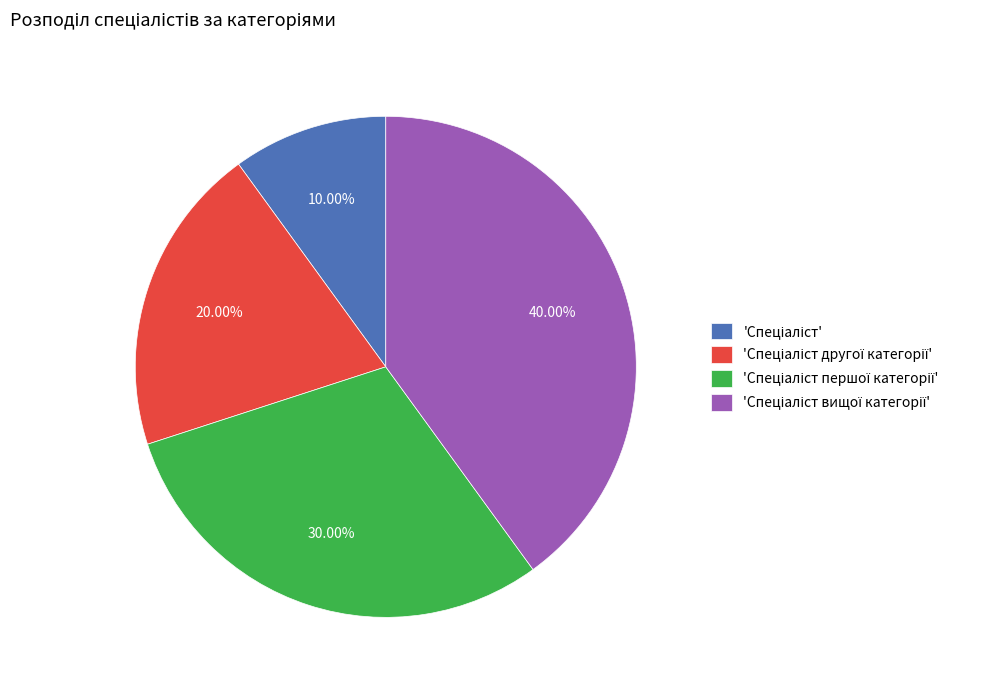

Is there a majority slice in this chart?

No